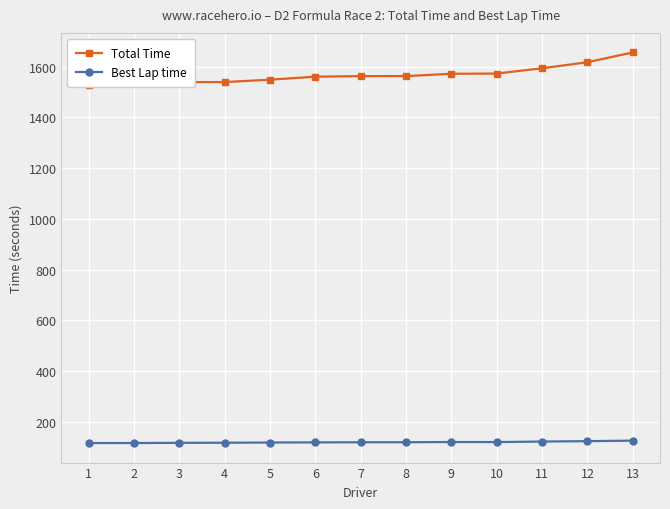

What is the average value of the Best Lap time series?

118.6